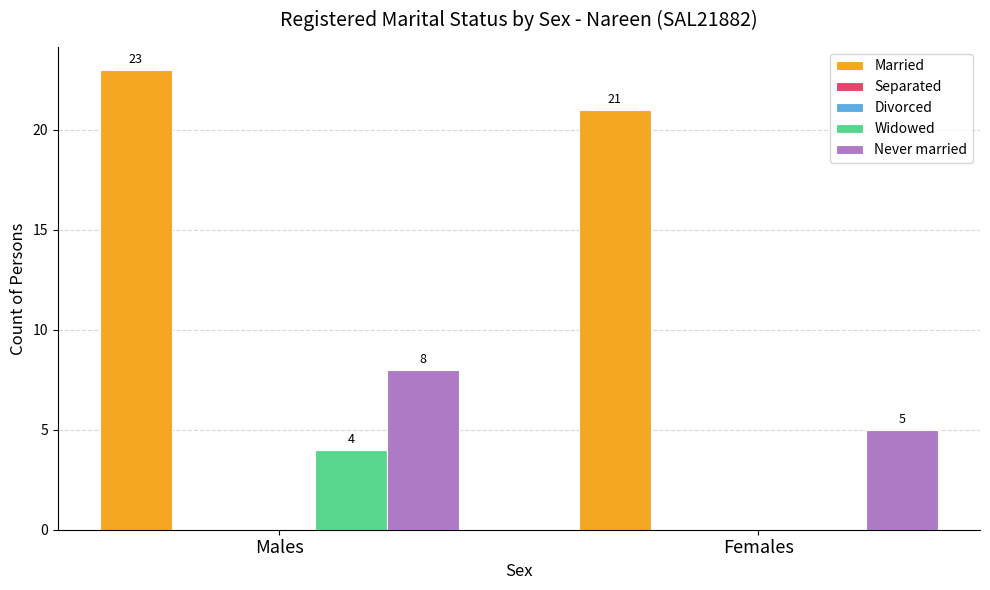

List the labels in order of Widowed value, smallest first.

Females, Males